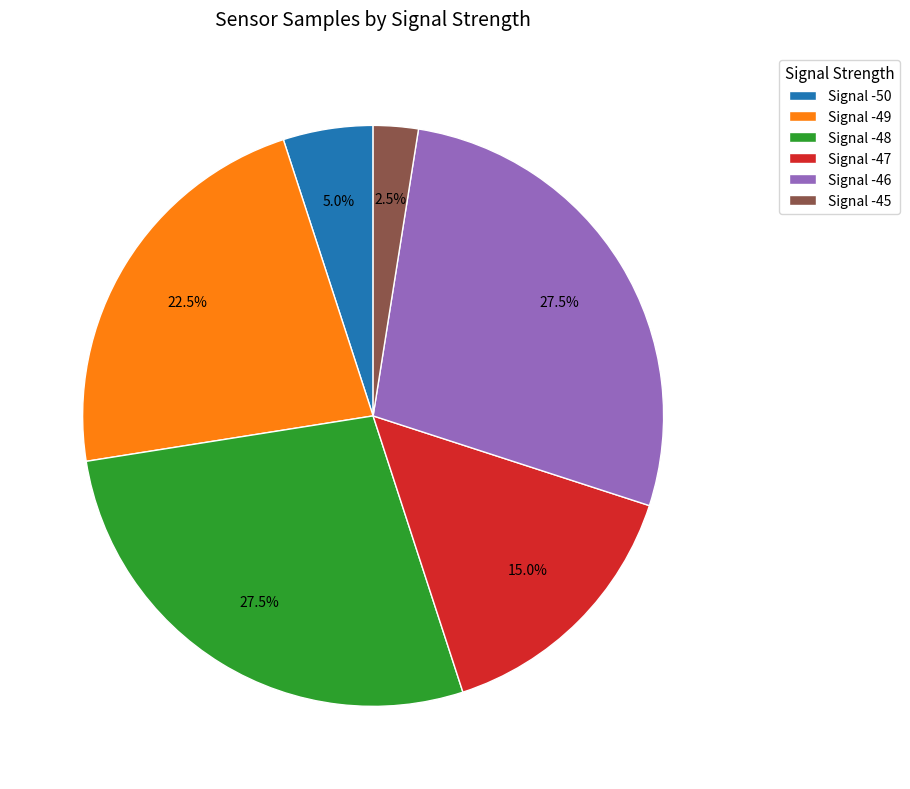

Which has a higher value, Signal -45 or Signal -46?

Signal -46